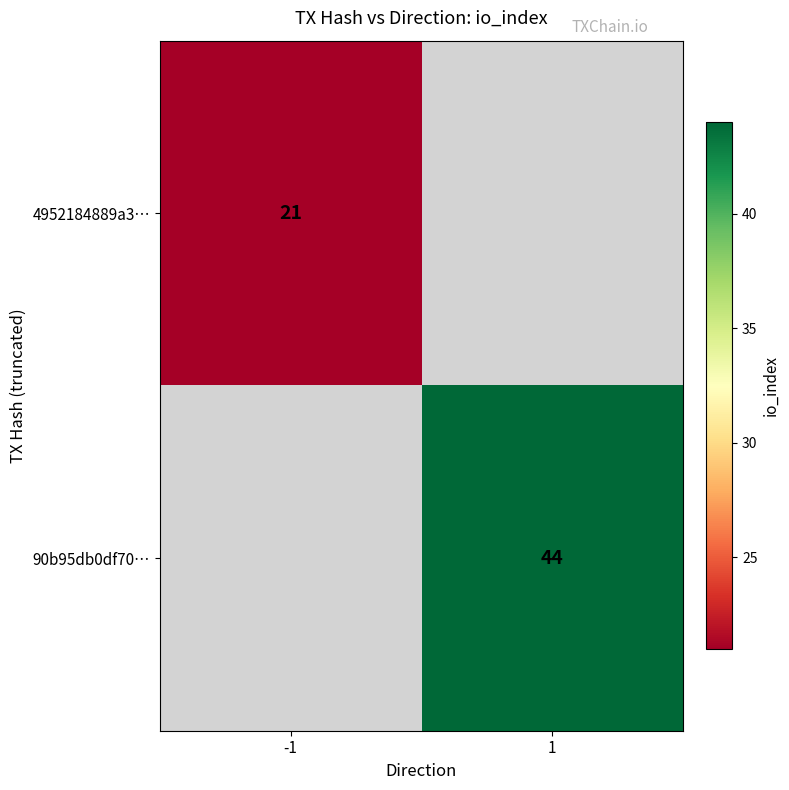

At how many categories does at least one series exceed 26?

1